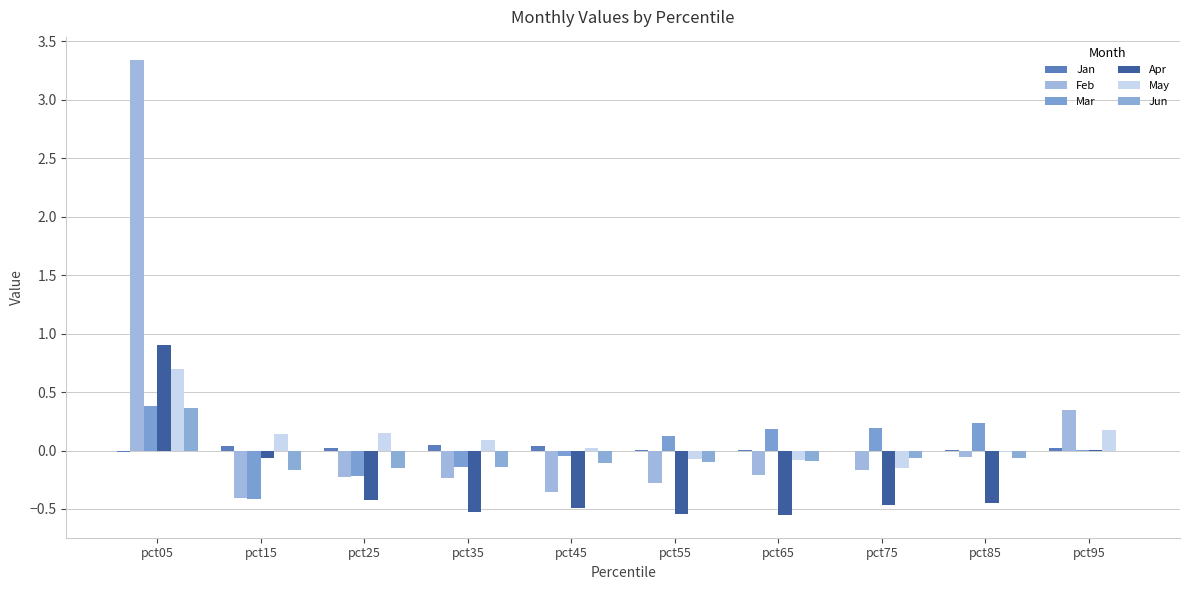

At which label does Feb reach its minimum?

pct15